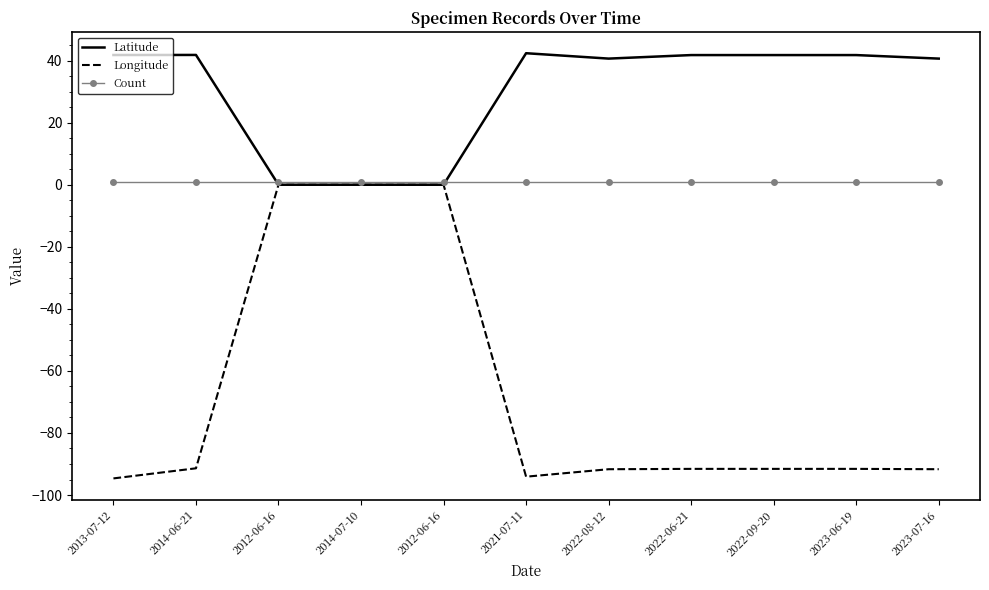

What are all the series names shown in the legend?

Latitude, Longitude, Count